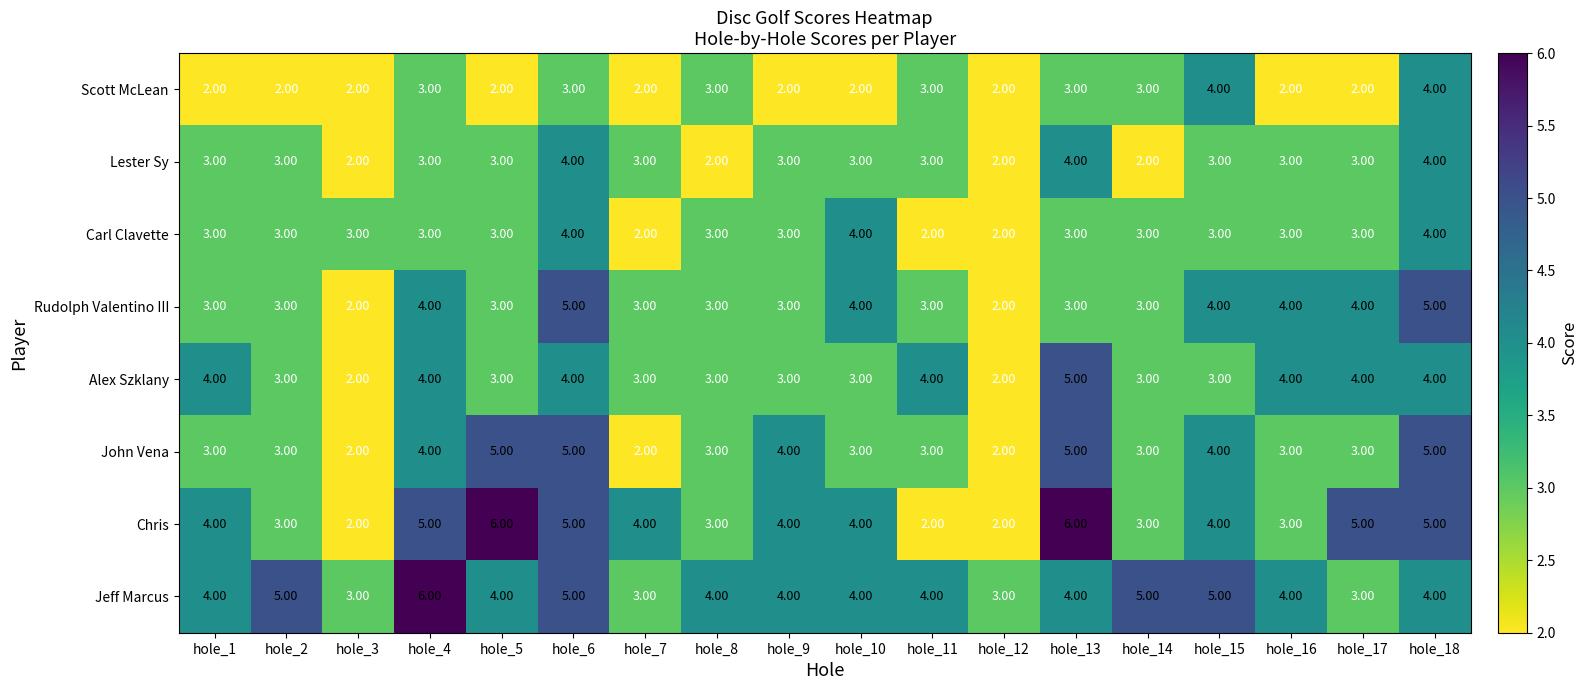

What is the sum of the Chris values at hole_11 and hole_17?

7